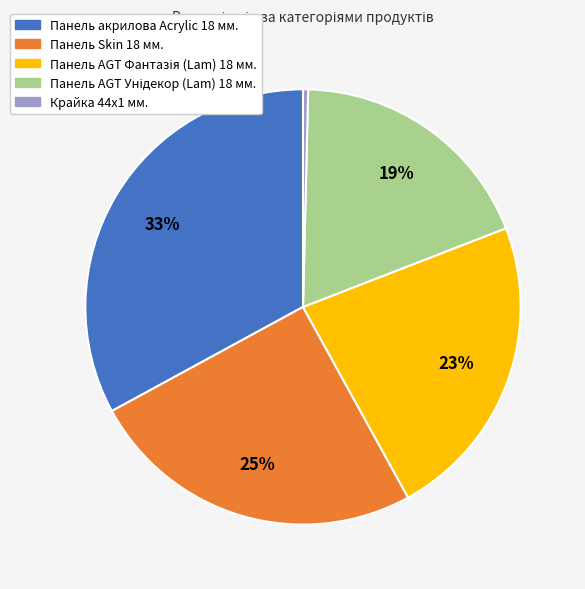

What is the smallest slice in the pie chart?

Крайка 44x1 мм.